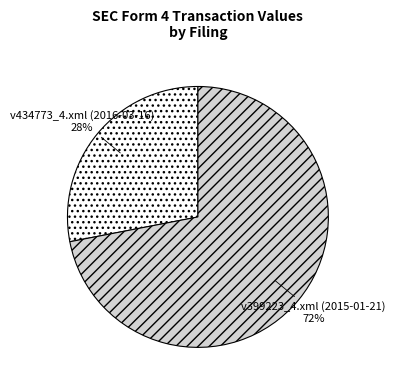

To the nearest percent, what is the average slice percentage?

50%